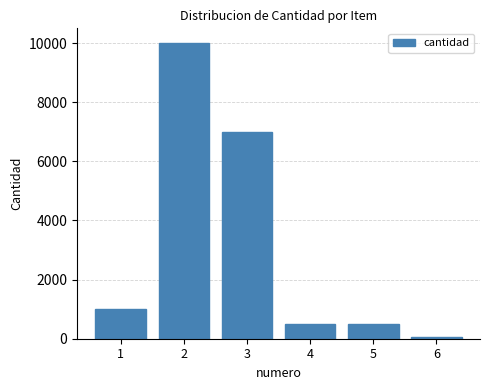

What is the difference between the maximum and minimum values?

9950